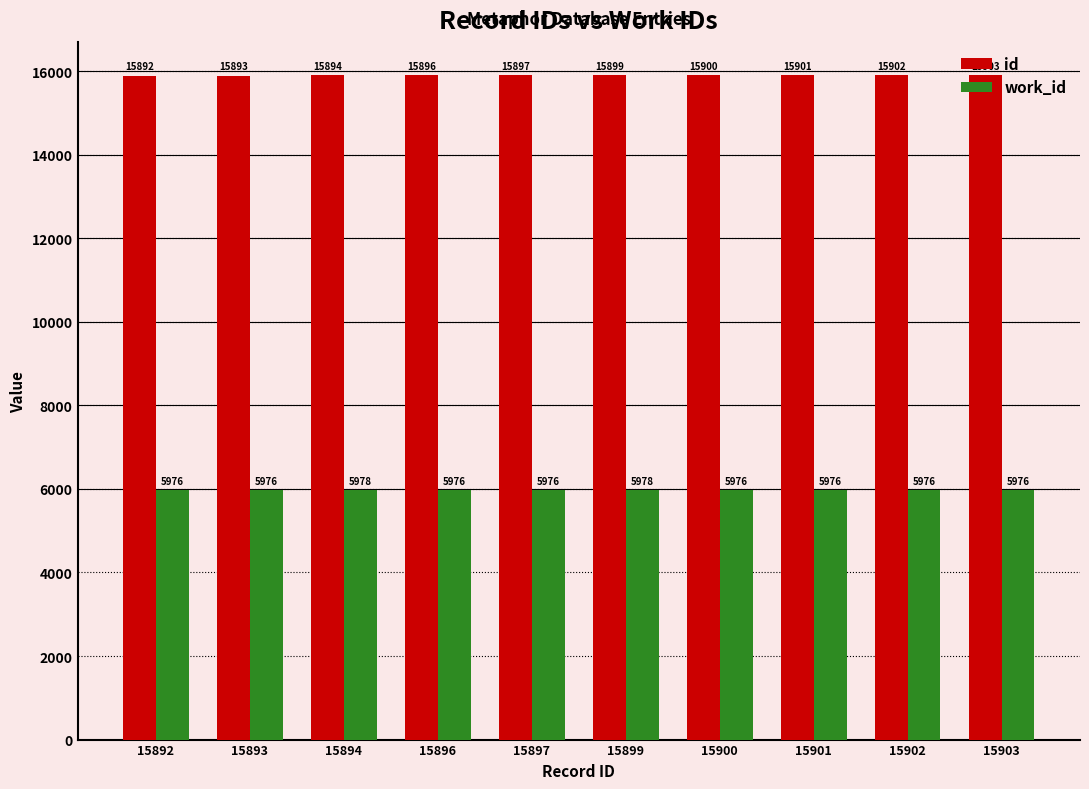

Reading left to right, what are all the values shown in this chart?

id: 15892	15893	15894	15896	15897	15899	15900	15901	15902	15903
work_id: 5976	5976	5978	5976	5976	5978	5976	5976	5976	5976